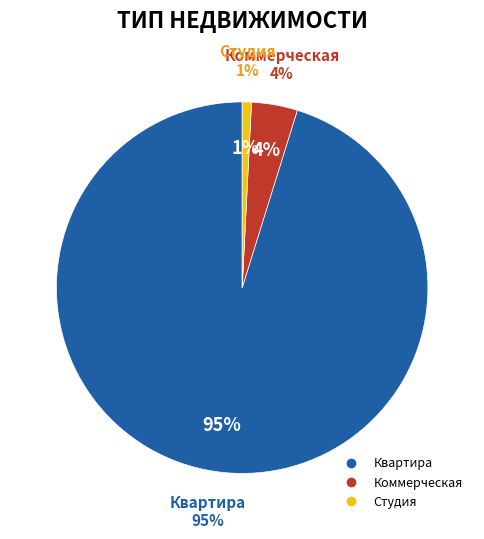

To the nearest percent, what is the difference between the Квартира and Студия slice percentages?

94%